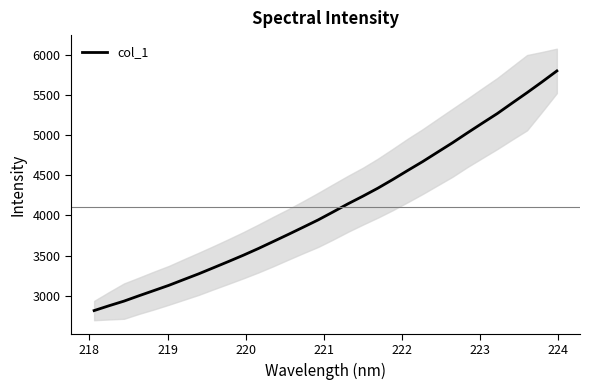

What is the highest value of the col_1 series?

5797.0